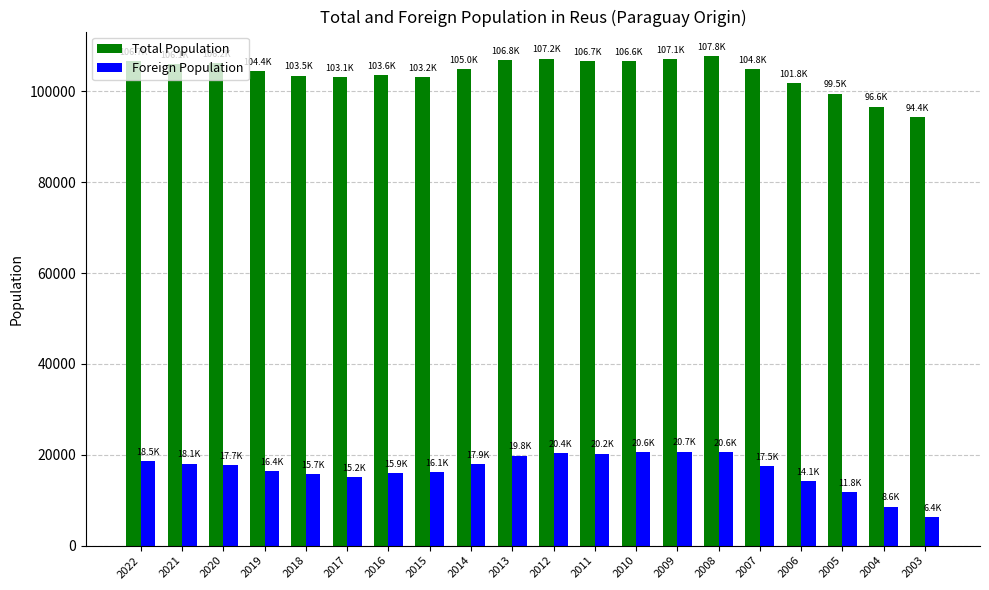

What are all the series names shown in the legend?

Total Population, Foreign Population